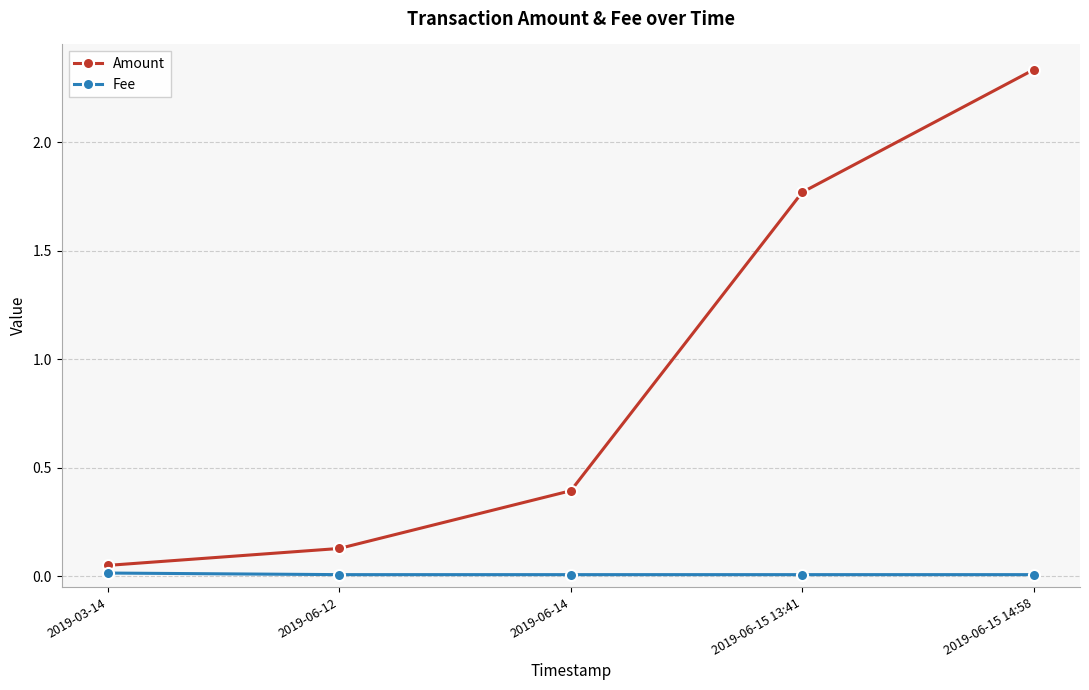

The value of Fee at 2019-06-14 is 0.0. True or false?

True